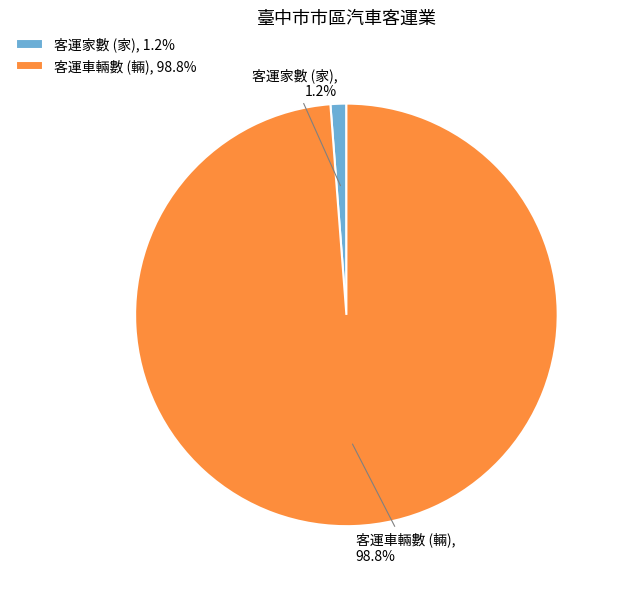

What percentage is NOT represented by 客運車輛數 (輛), 98.8%?

1.2%